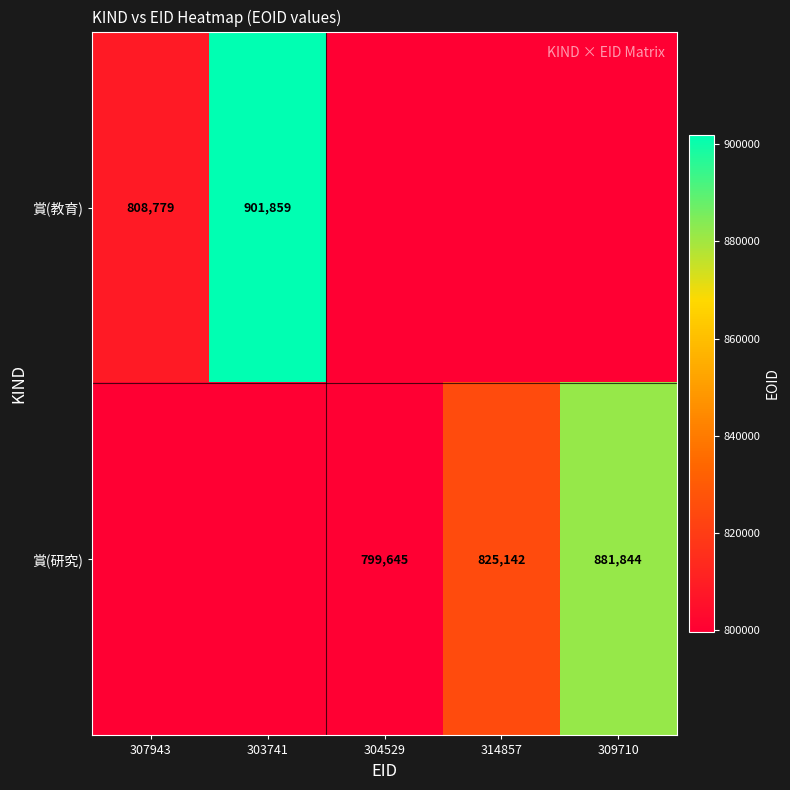

The 賞(教育) series shows 901859 at 303741. True or false?

True